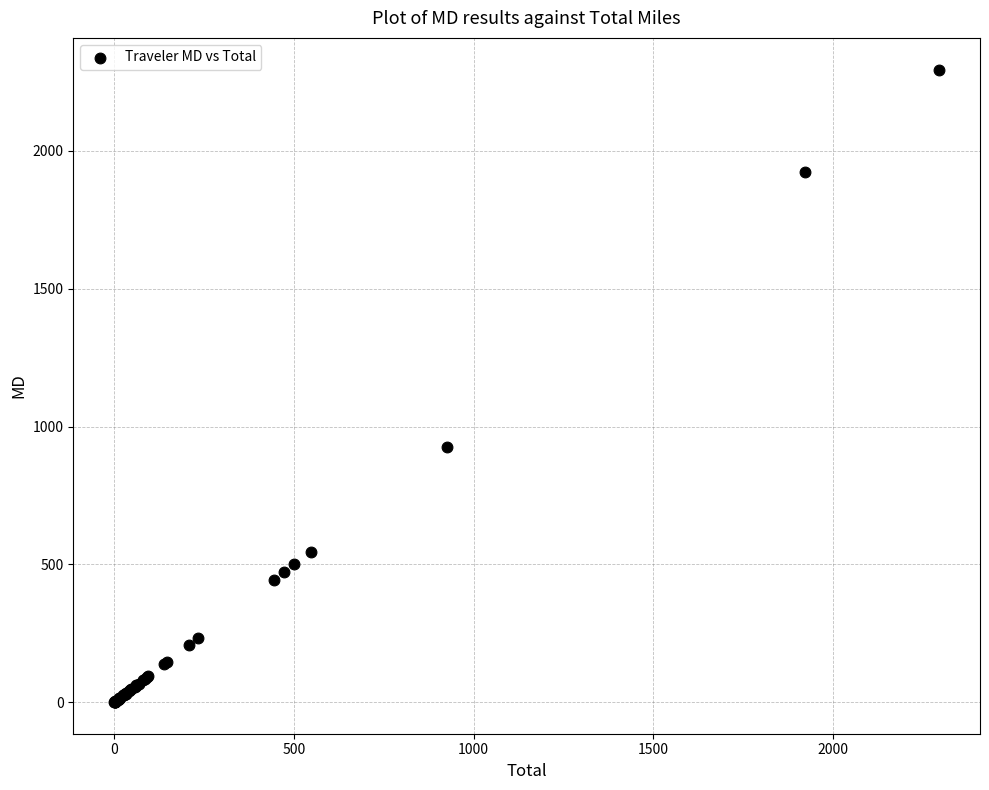

What Y value in the scatter plot is closest to 1147?

925.1